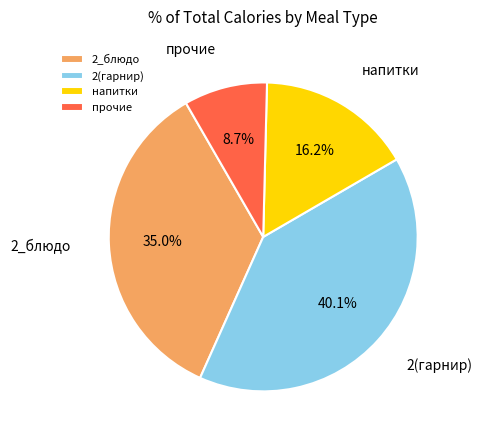

What percentage is NOT represented by 2(гарнир)?

59.9%